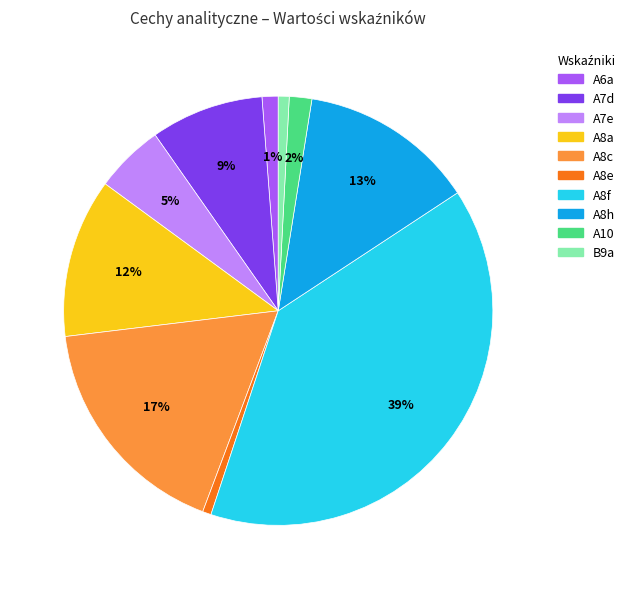

Which has a higher value, A6a or A8f?

A8f